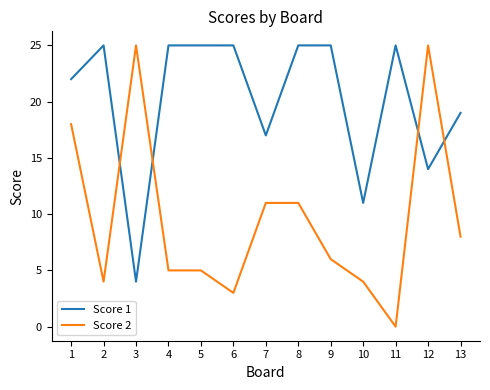

How many distinct data groups are displayed?

2